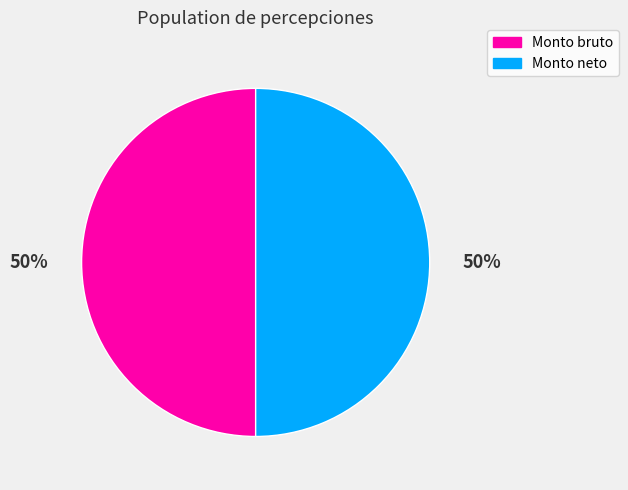

What percentage is the Monto neto slice, to the nearest percent?

50%